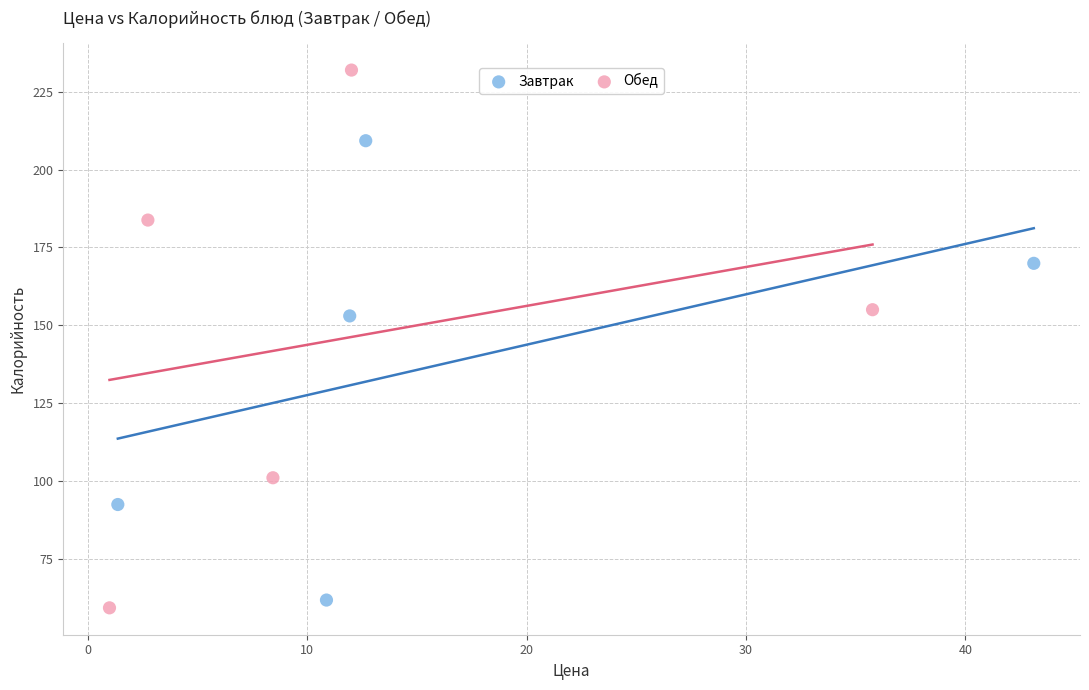

Which series reaches the maximum Y coordinate?

Обед